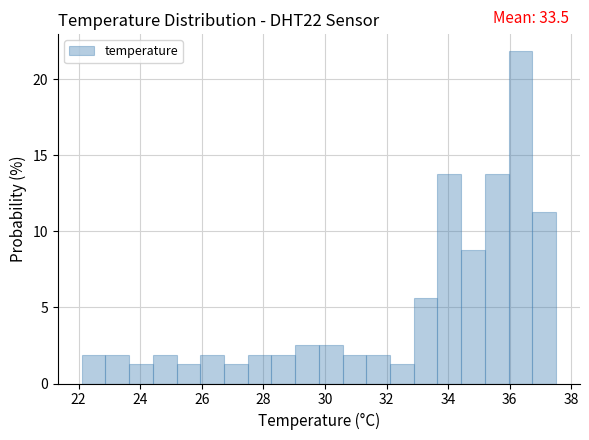

Around what value on the x-axis is the tallest bar? Give the approximate position of its centre, as read against the axis.

36.4